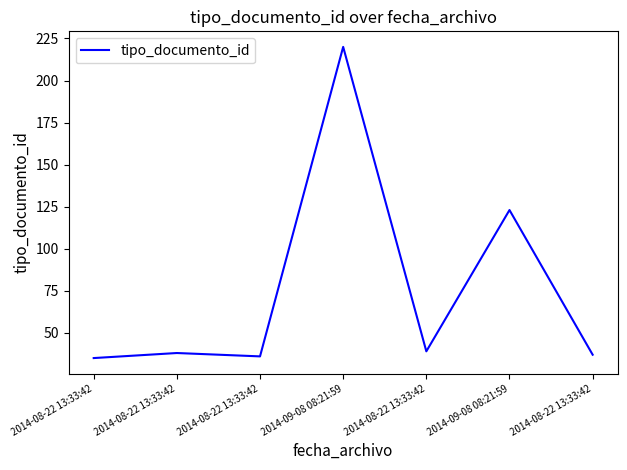

Count the number of data series in this chart.

1